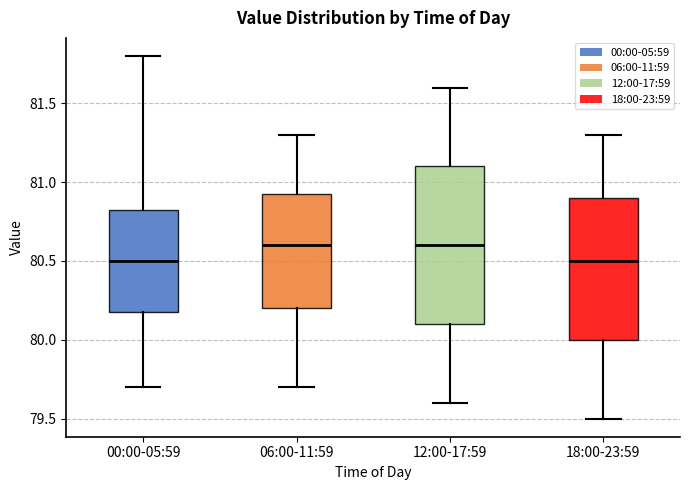

Where is the upper edge of the box for 00:00-05:59 on the y-axis? The values are not printed on the chart, so give them approximately, as read against the axis.

80.85